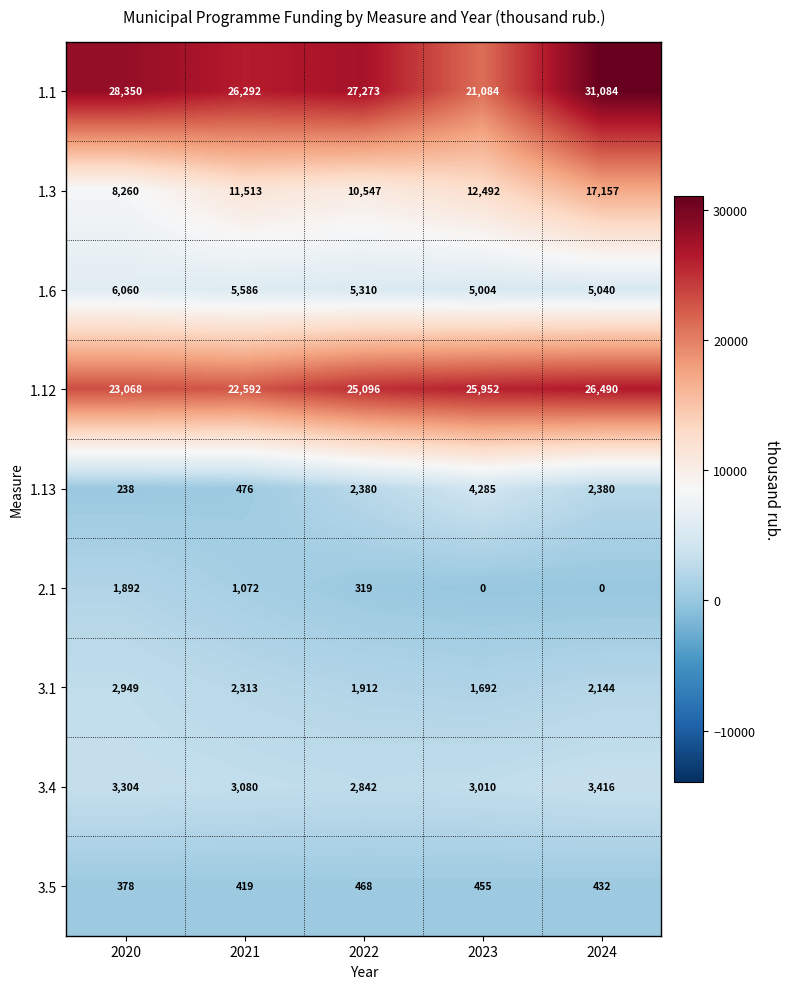

True or false: 3.1 has a value of 1133 at 2022.

False